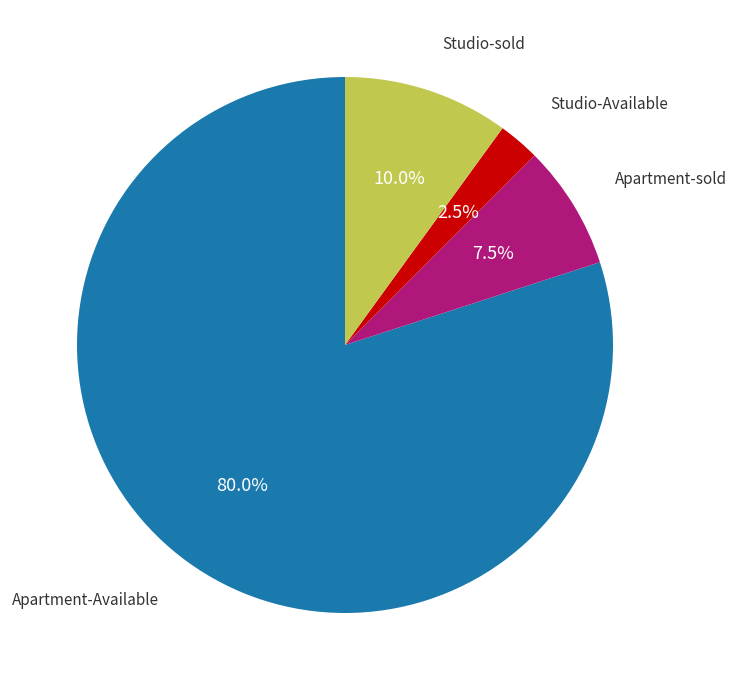

Is there any slice that represents more than half of the pie?

Yes